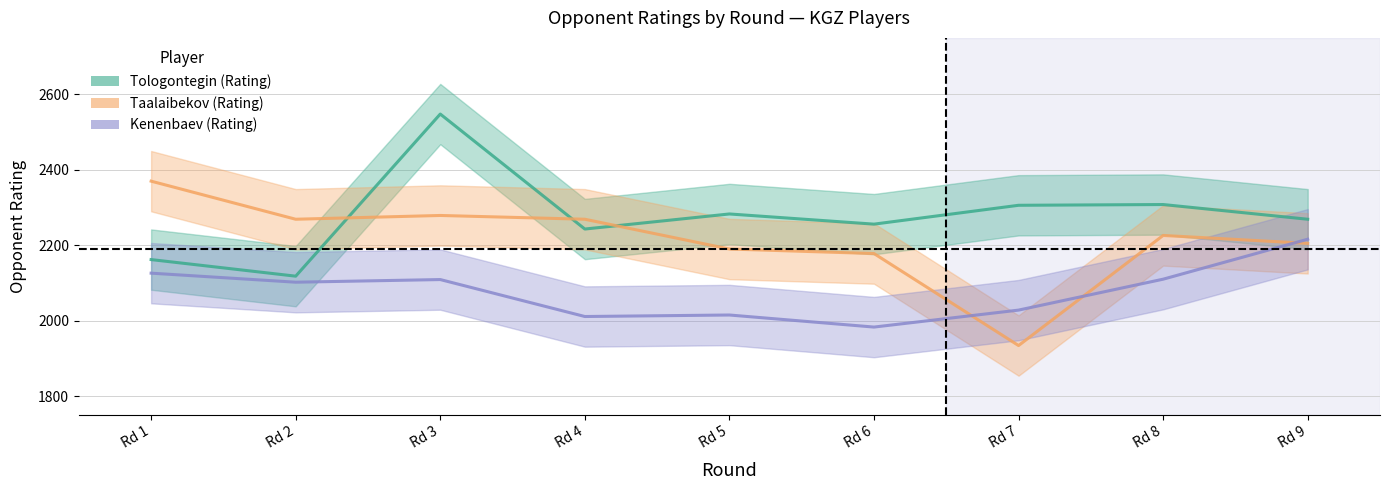

True or false: Tologontegin (Rating) and Kenenbaev (Rating) intersect in this chart.

False